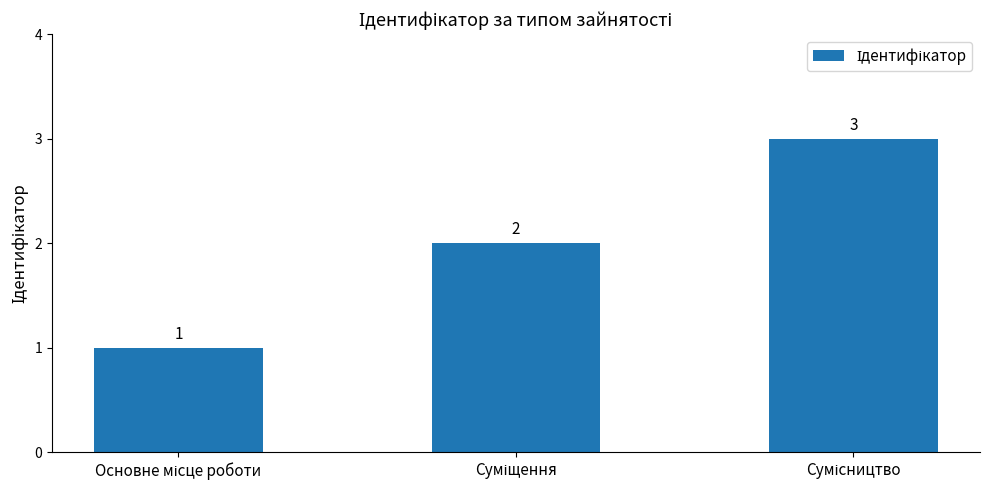

How many bars are there in total?

3